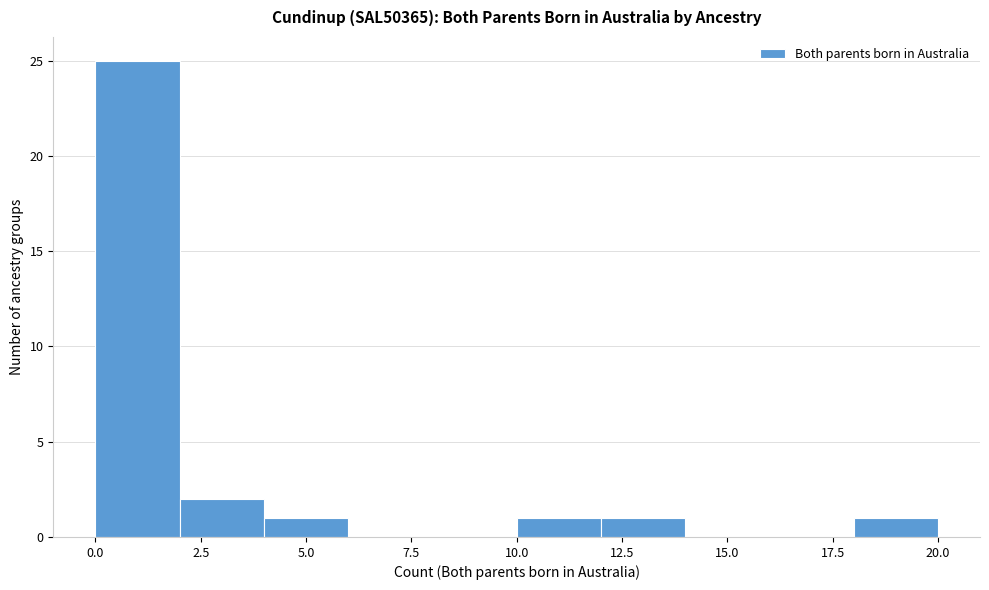

Reading left to right, transcribe this chart: for each bar, give the range it covers on the x-axis and its height. The values are not printed on the chart, so give them approximately, as read against the axis.

0 to 2: 25
2 to 4: 2
4 to 6: 1
6 to 8: 0
8 to 10: 0
10 to 12: 1
12 to 14: 1
14 to 16: 0
16 to 18: 0
18 to 20: 1